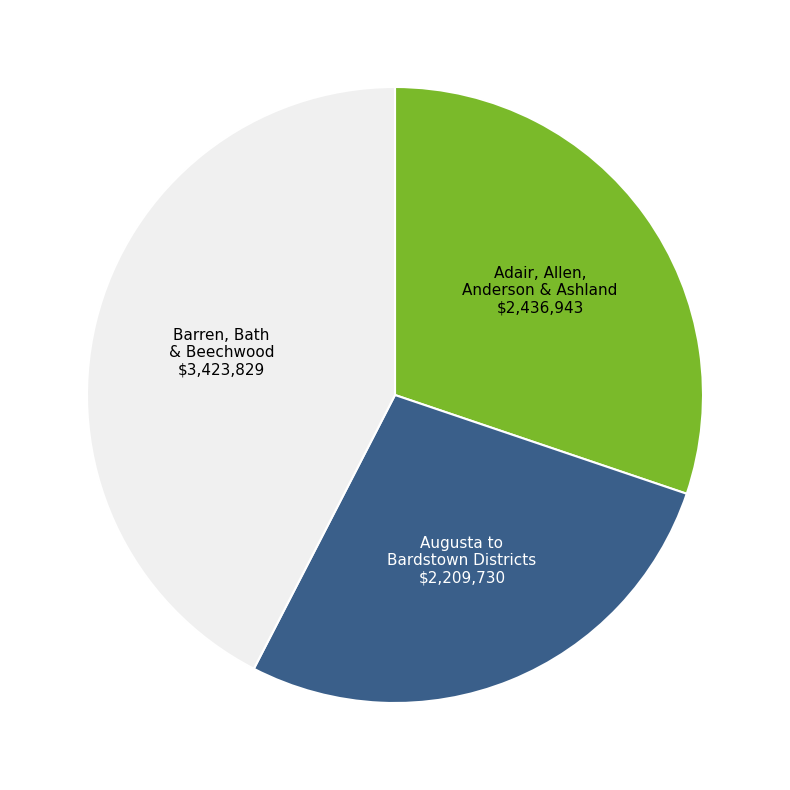

Is there a majority slice in this chart?

No